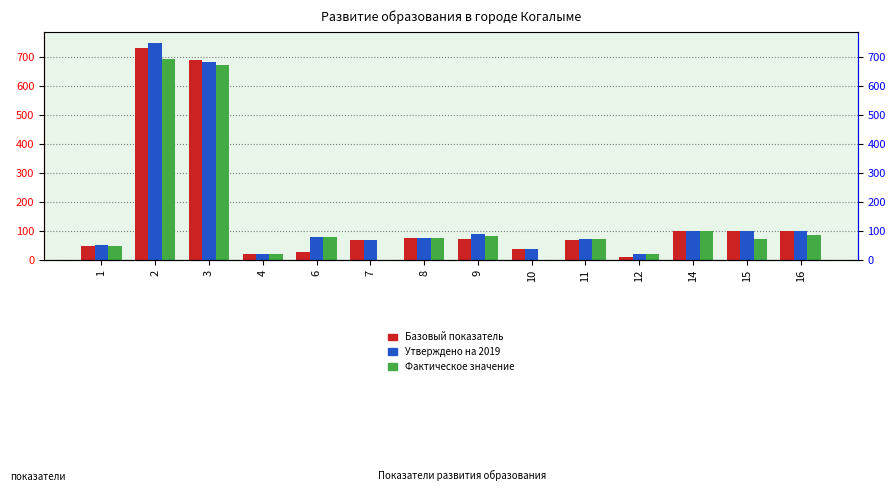

What is the value of the Базовый показатель bar at the 3rd from the left?

690.0